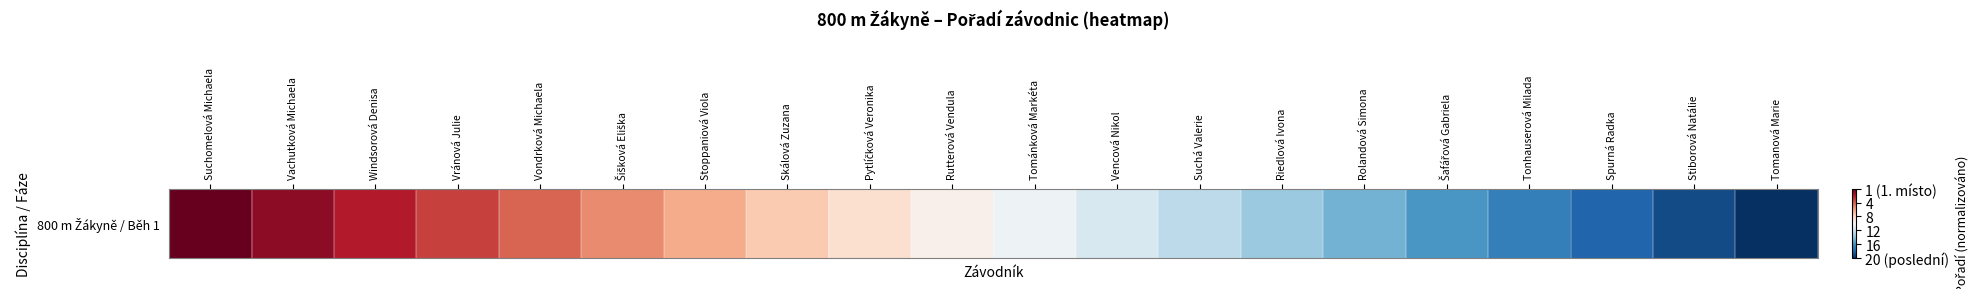

What is the sum of all values?

10.0